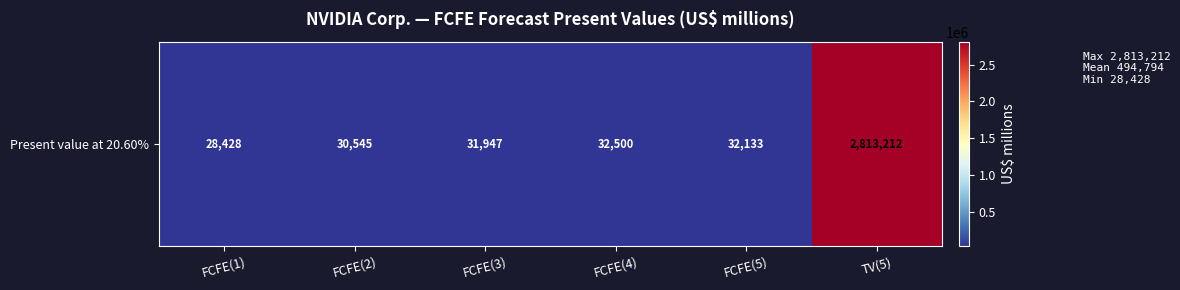

How many values are below 32133?

3